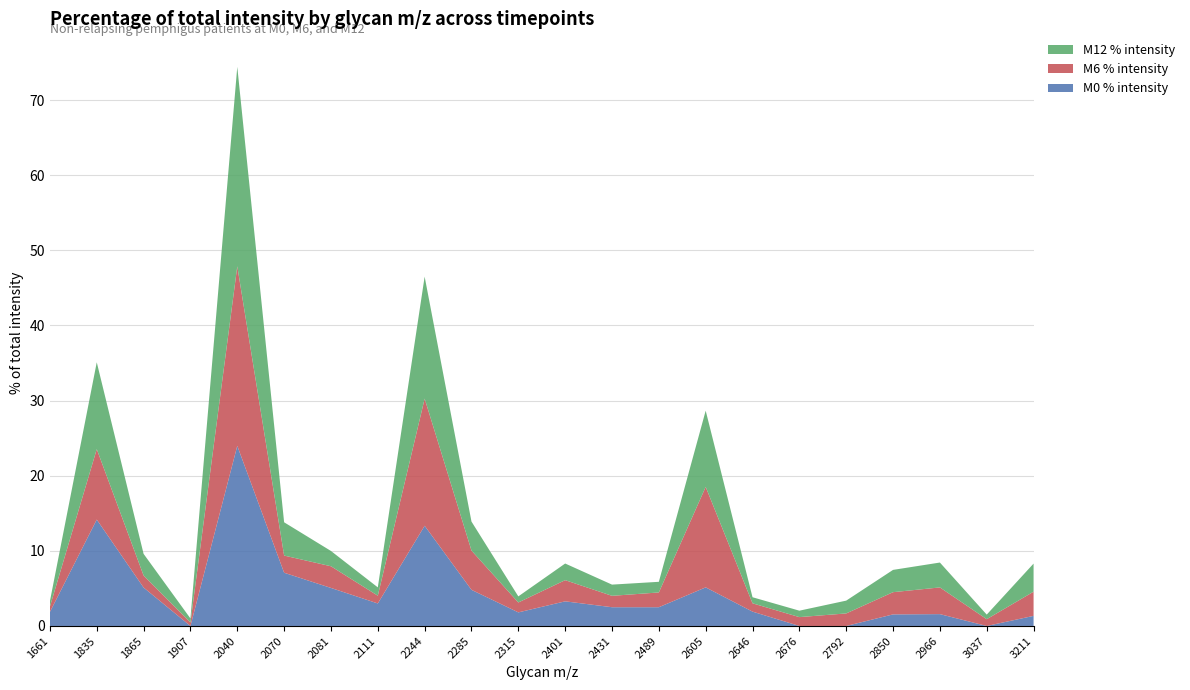

Reading left to right, list all the values displayed in this chart.

M0 % intensity: 1661=1.9	1835=14.2	1865=5.1	1907=0.0	2040=24.0	2070=7.1	2081=5.1	2111=3.0	2244=13.3	2285=4.8	2315=1.8	2401=3.3	2431=2.5	2489=2.5	2605=5.1	2646=1.9	2676=0.0	2792=0.0	2850=1.5	2966=1.6	3037=0.0	3211=1.3
M6 % intensity: 1661=0.7	1835=9.4	1865=1.6	1907=0.5	2040=23.9	2070=2.3	2081=2.9	2111=1.0	2244=16.9	2285=5.2	2315=1.3	2401=2.8	2431=1.5	2489=2.0	2605=13.4	2646=1.1	2676=1.2	2792=1.7	2850=3.0	2966=3.6	3037=0.9	3211=3.2
M12 % intensity: 1661=0.7	1835=11.6	1865=2.9	1907=0.5	2040=26.6	2070=4.4	2081=2.0	2111=1.1	2244=16.2	2285=3.9	2315=0.8	2401=2.2	2431=1.5	2489=1.4	2605=10.1	2646=0.8	2676=0.9	2792=1.7	2850=3.0	2966=3.3	3037=0.6	3211=3.7